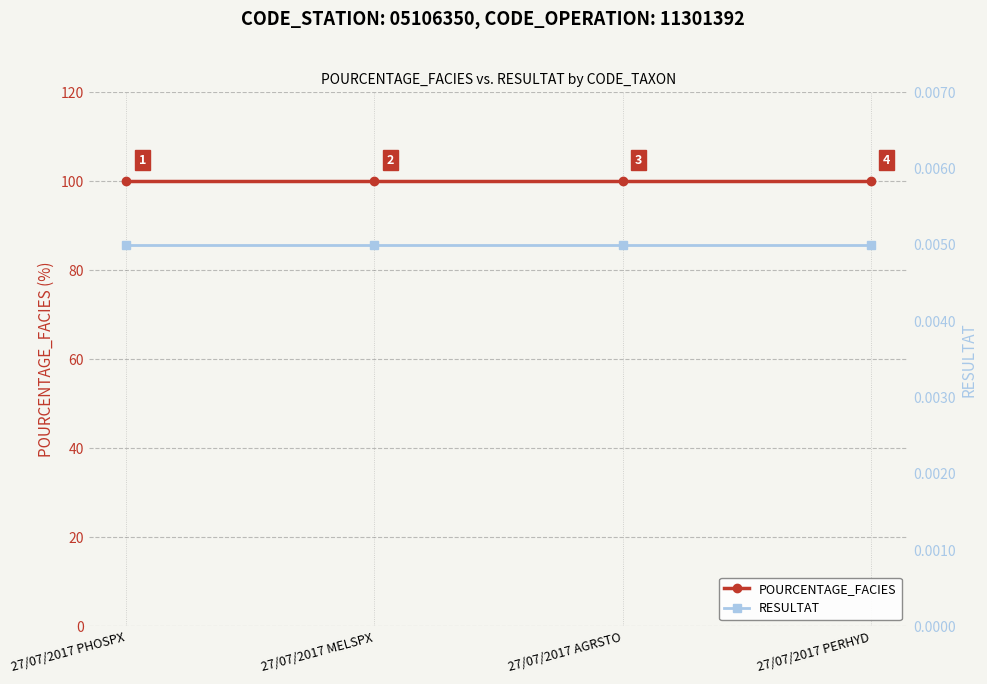

Is the value of POURCENTAGE_FACIES at 27/07/2017 MELSPX greater than the value of RESULTAT at 27/07/2017 PERHYD?

Yes